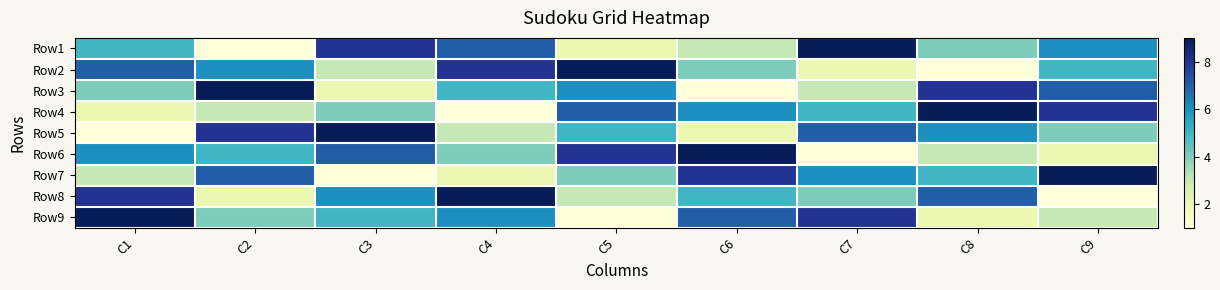

Between C2 and C1, which is larger?

C1